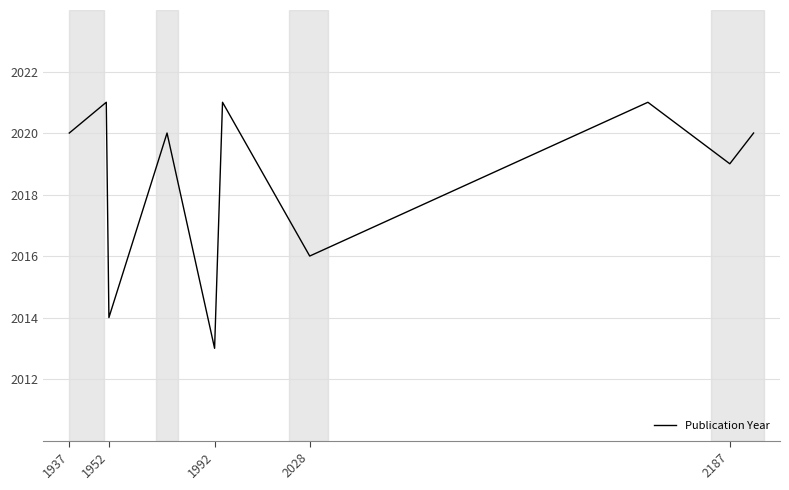

What is the smallest value displayed?

2013